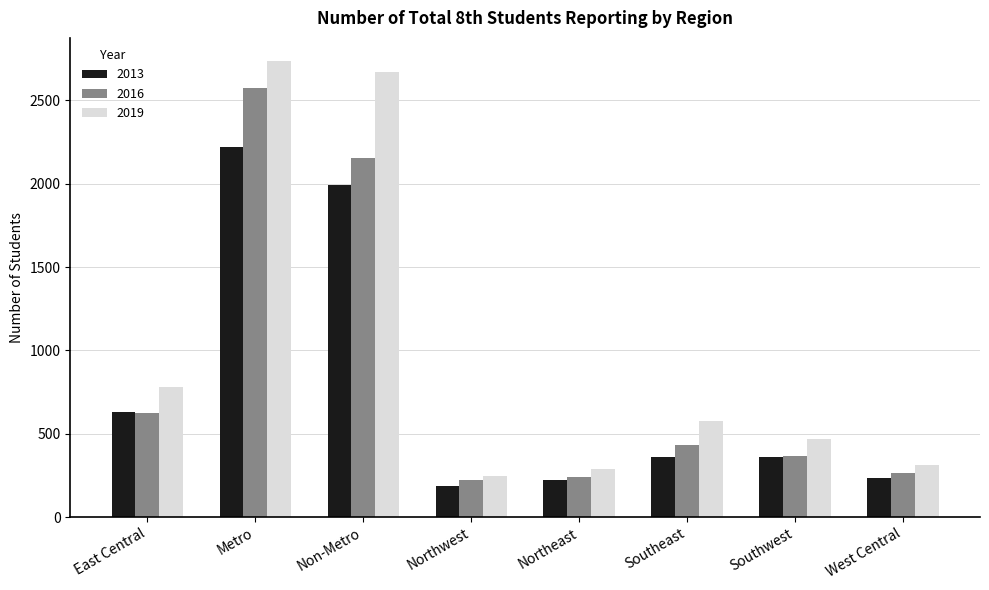

What is the smallest value displayed?

186